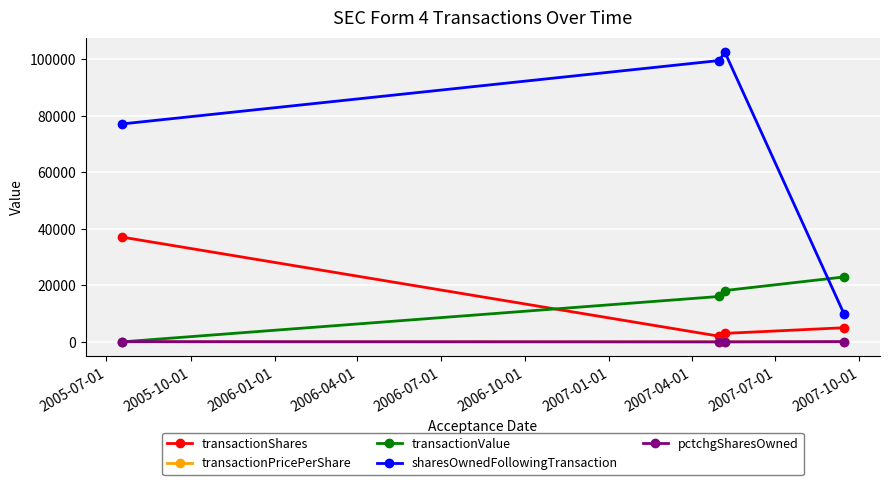

After their last crossing, which series has the higher values: transactionShares or transactionValue?

transactionValue